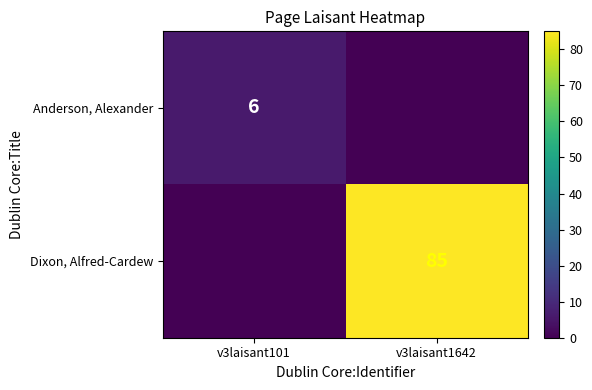

At v3laisant1642, list the series in order from largest to smallest.

Dixon, Alfred-Cardew, Anderson, Alexander